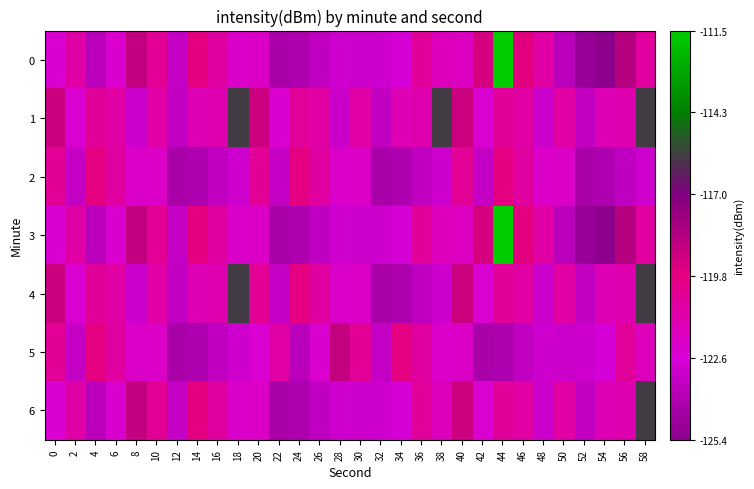

At 36, list the series in order from smallest to largest.

2, 4, 1, 5, 0, 3, 6